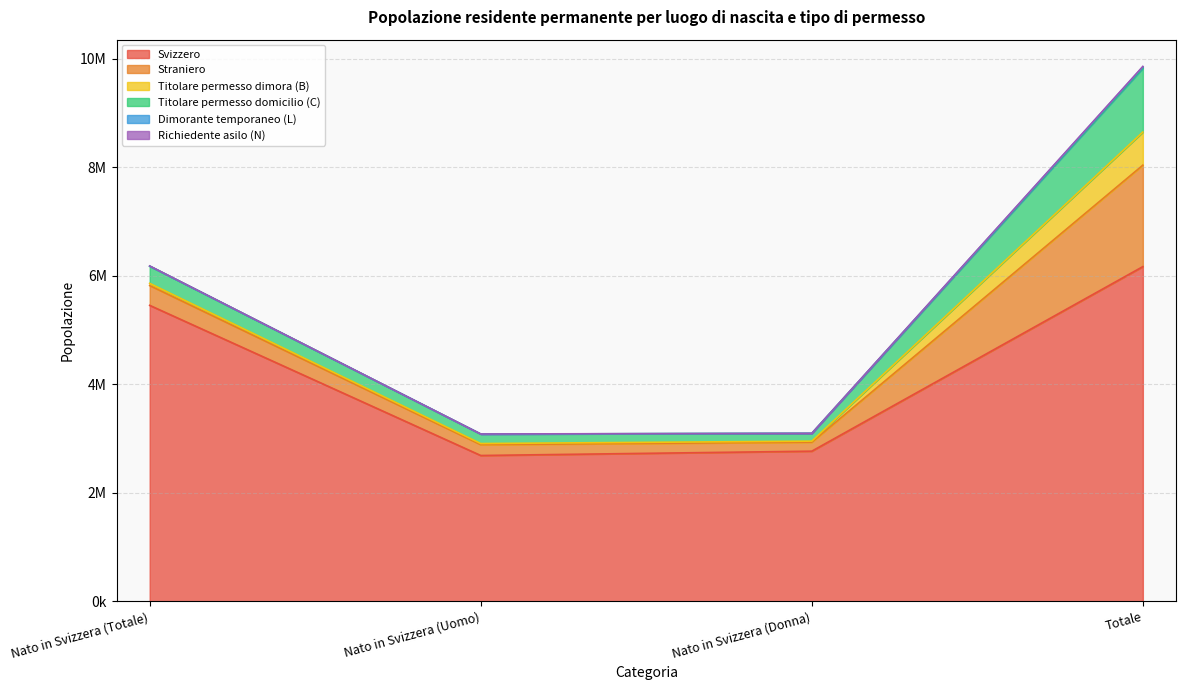

Is it true that Richiedente asilo (N) equals 1196 at Nato in Svizzera (Uomo)?

True